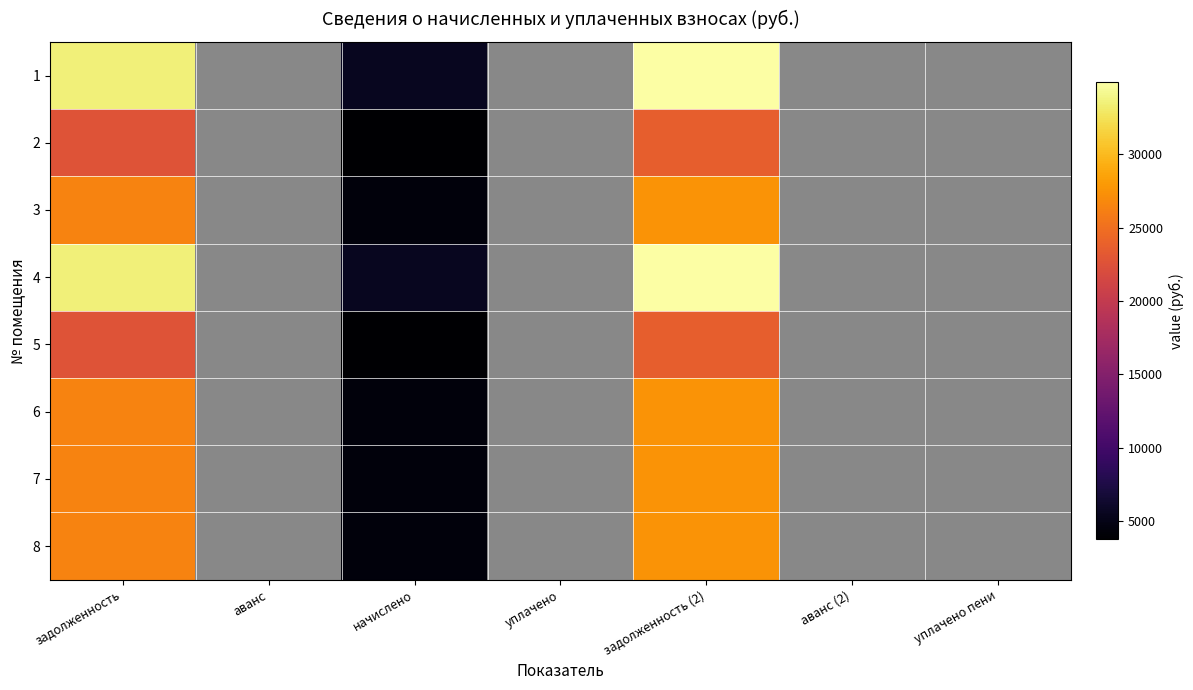

List the labels in order of 6 value, smallest first.

аванс, уплачено, аванс (2), уплачено пени, начислено, задолженность, задолженность (2)